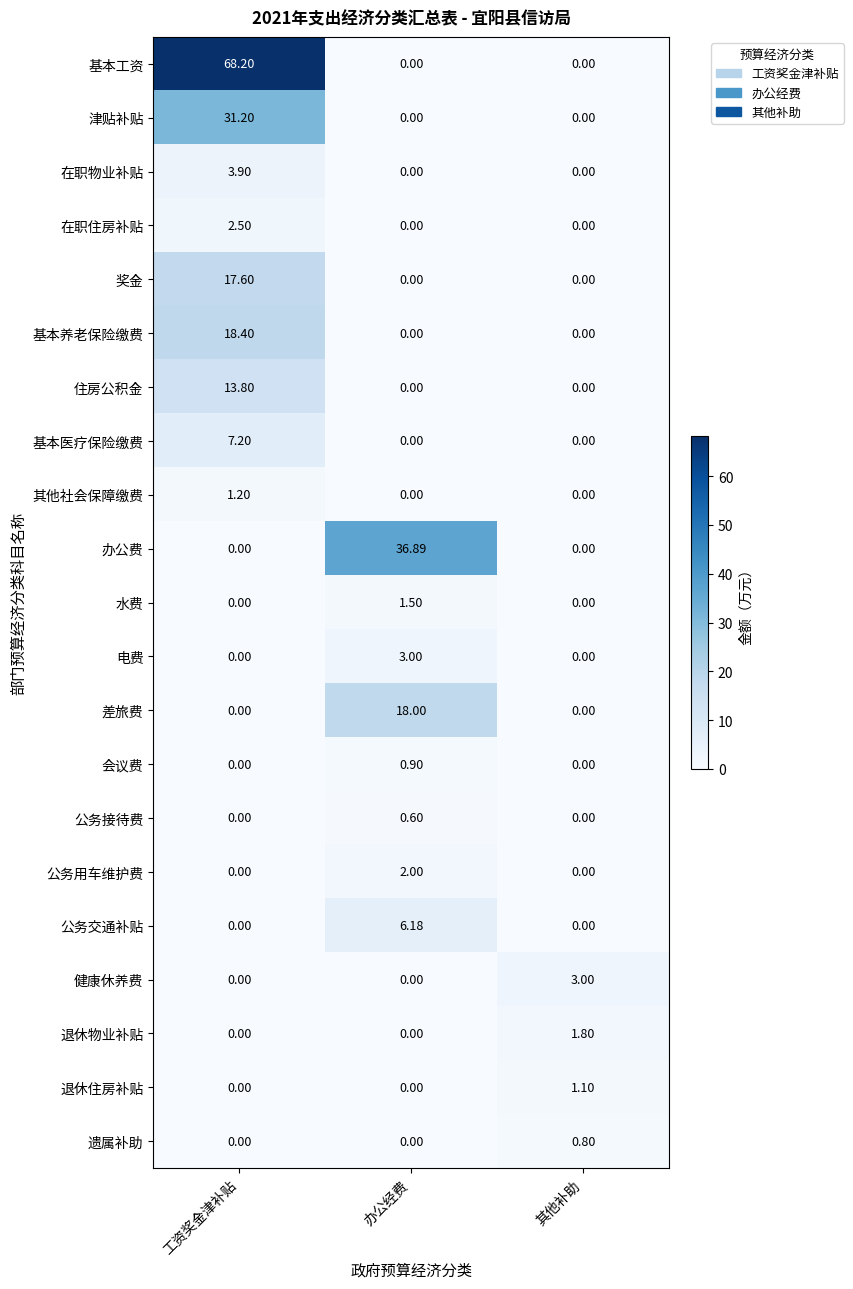

Which category has the highest value in the 差旅费 series?

办公经费